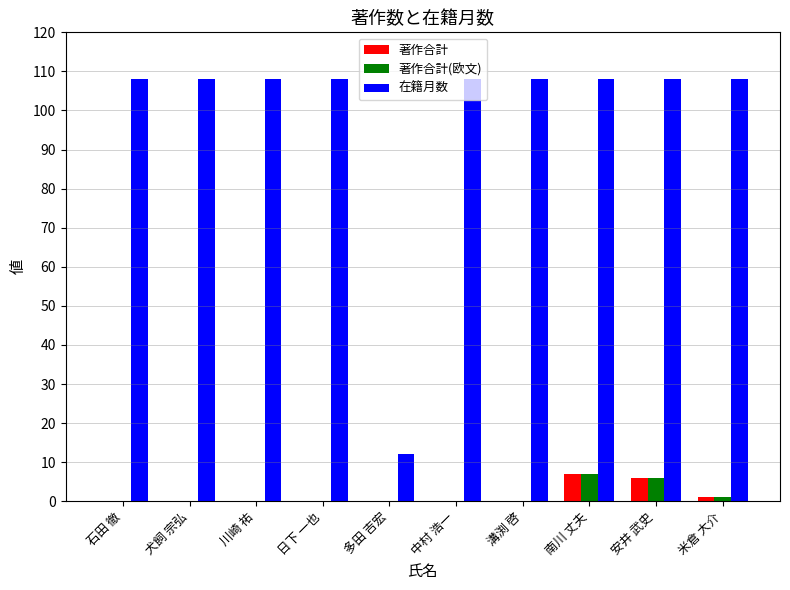

Does the chart contain stacked bars?

No